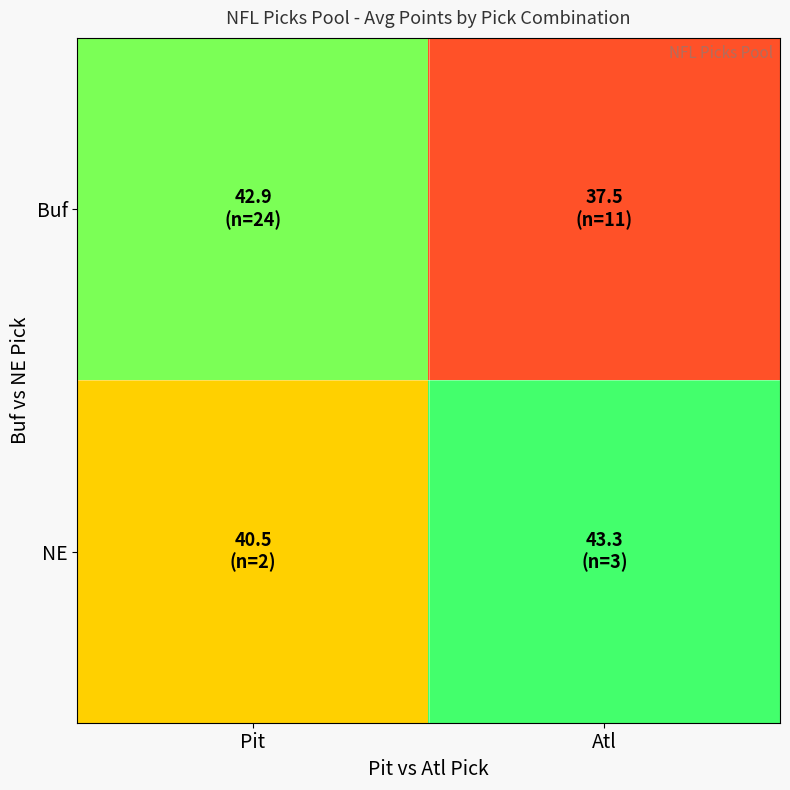

What is the spread (max minus min) of values at Atl?

5.9